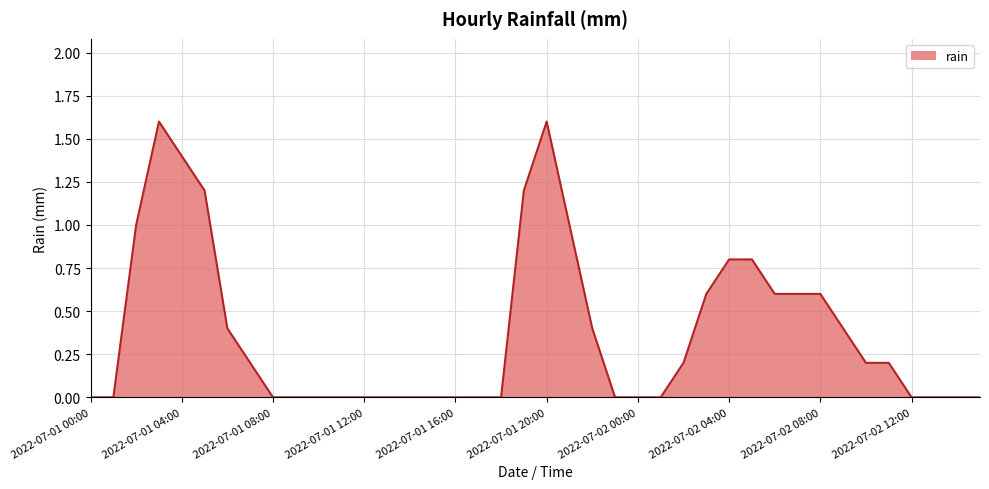

Reading left to right, transcribe all the data shown in this chart.

0.0	0.0	1.0	1.6	1.4	1.2	0.4	0.2	0.0	0.0	0.0	0.0	0.0	0.0	0.0	0.0	0.0	0.0	0.0	1.2	1.6	1.0	0.4	0.0	0.0	0.0	0.2	0.6	0.8	0.8	0.6	0.6	0.6	0.4	0.2	0.2	0.0	0.0	0.0	0.0